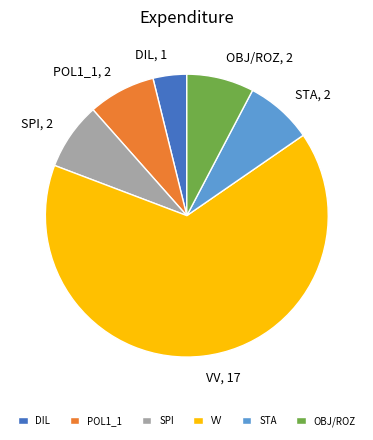

Which slice is the smallest?

DIL